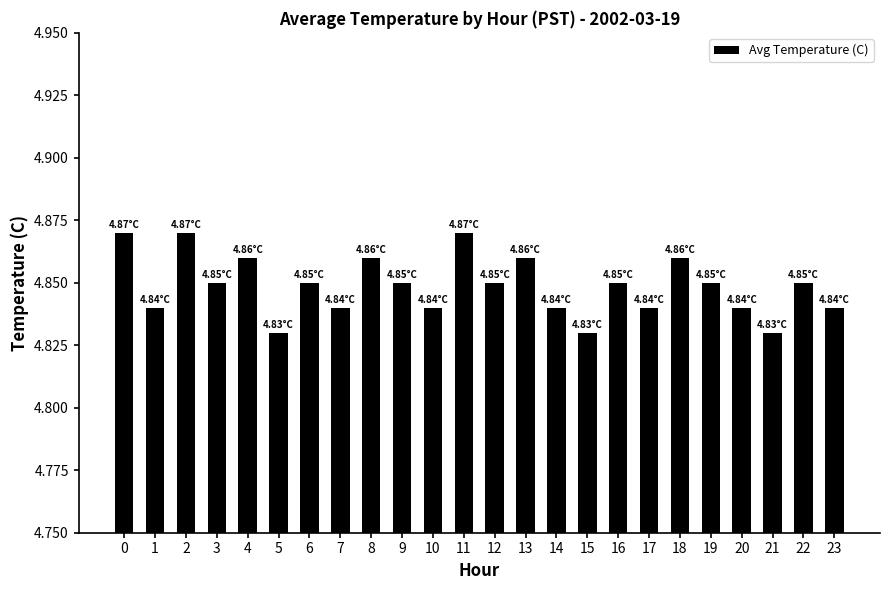

What is the sum of the values at 1 and 22?

9.7